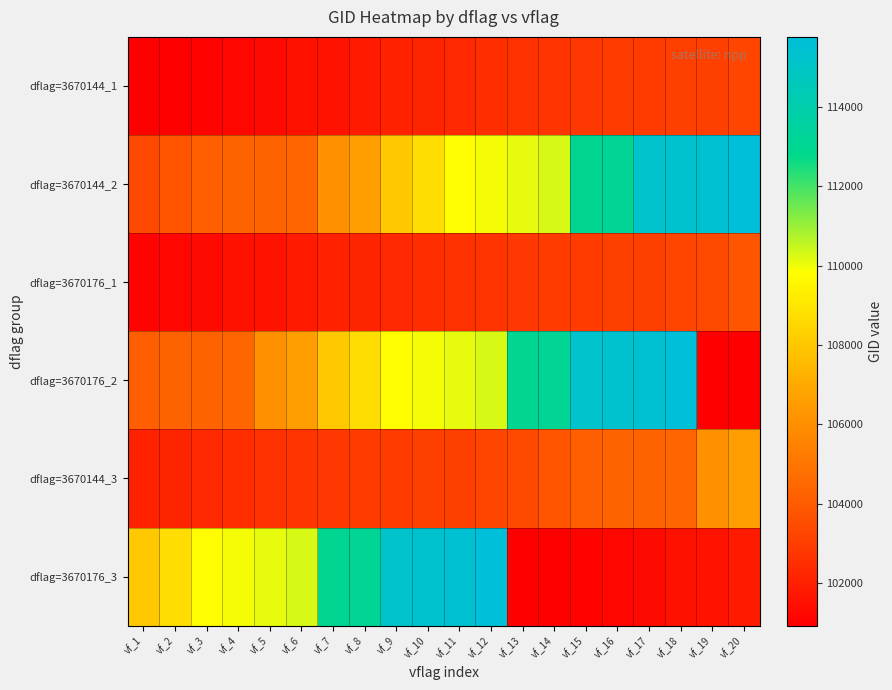

What is the total value across all series at vf_13?

632802